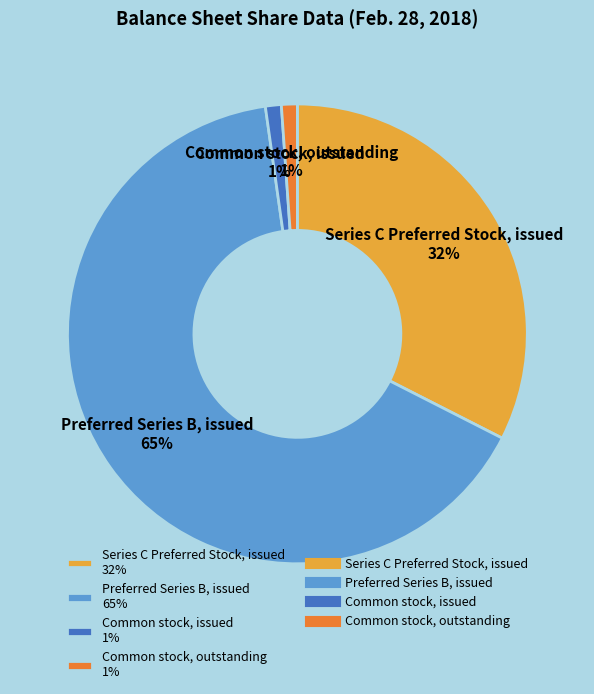

Approximately how many times larger is the value at Series C Preferred Stock, issued 32% compared to Preferred Series B, issued 65%?

0.5